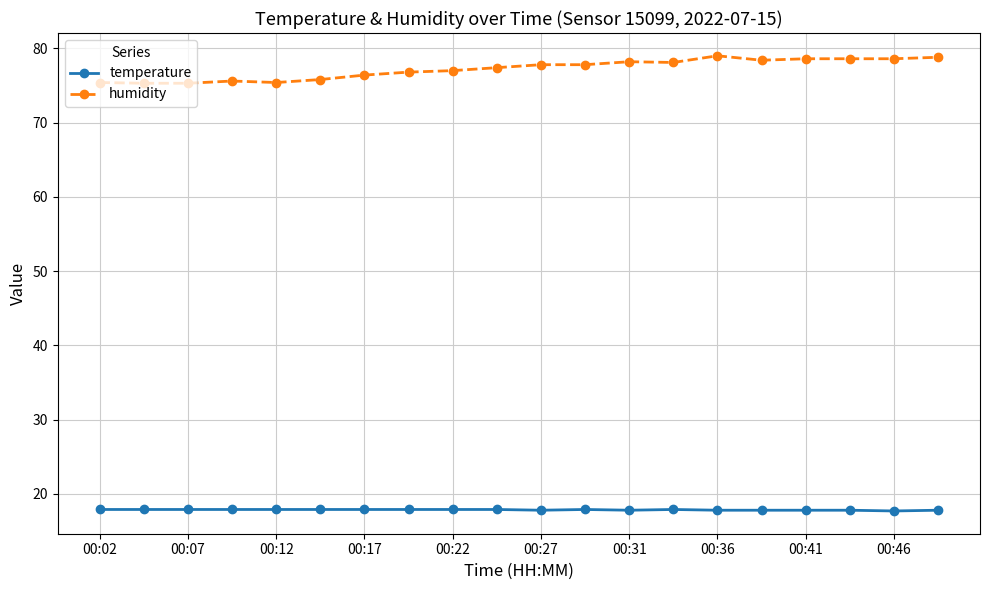

True or false: temperature and humidity intersect in this chart.

False